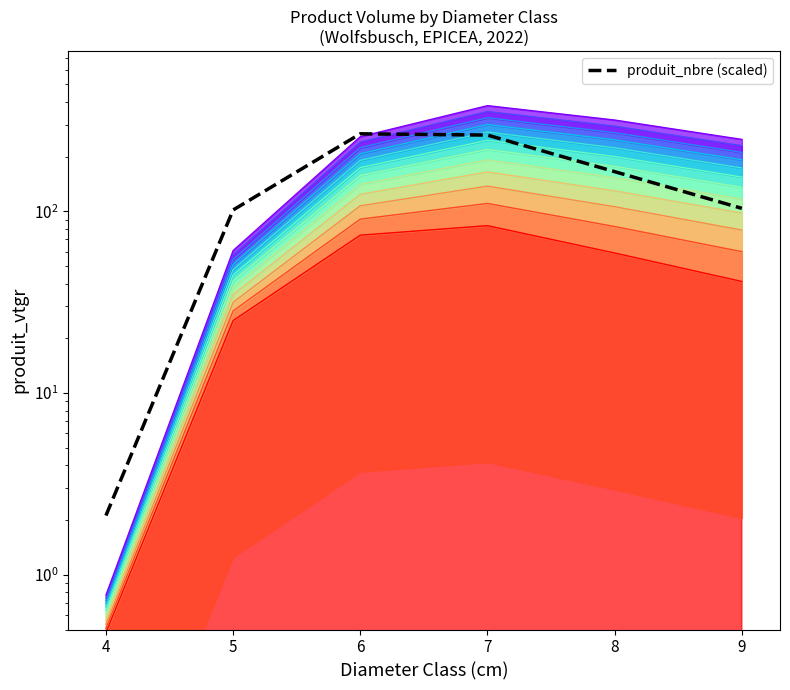

Between 4 and 6, which is larger?

6